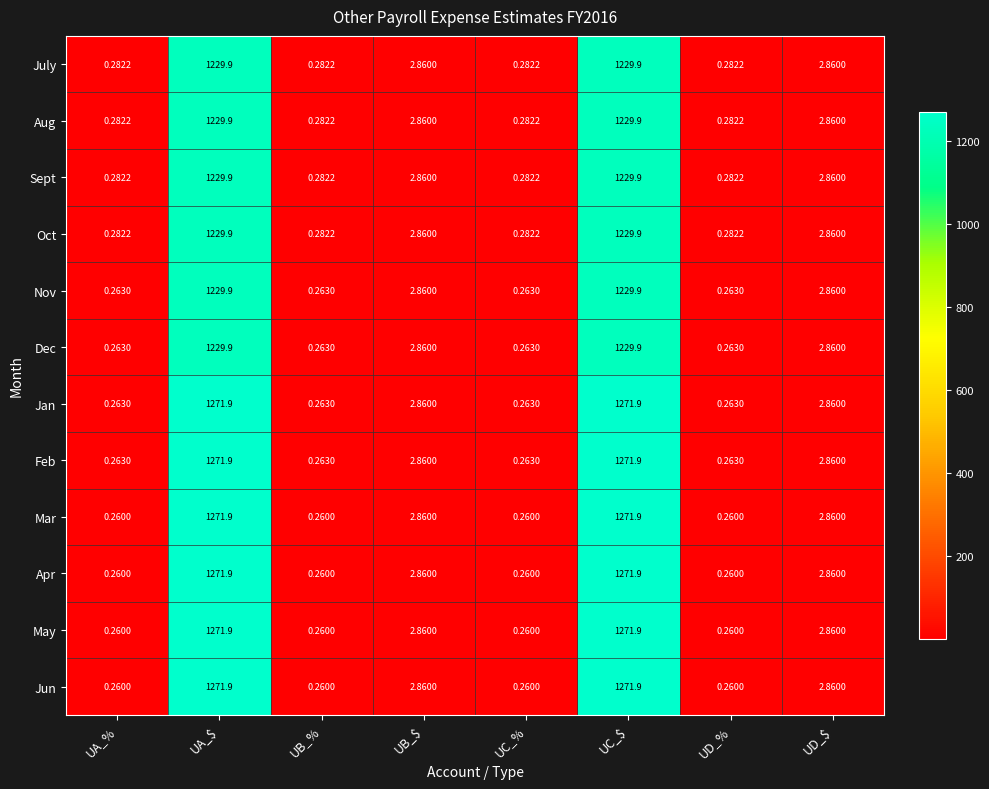

Where does the Sept series first go above 2?

UA_$